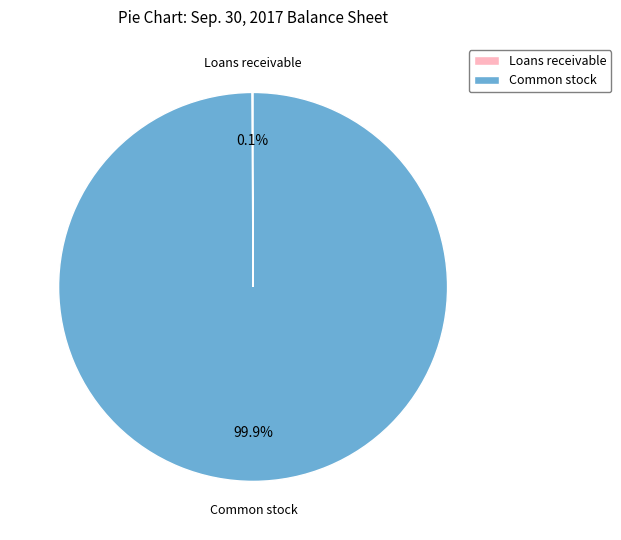

Which category has the biggest portion of the pie?

Common stock